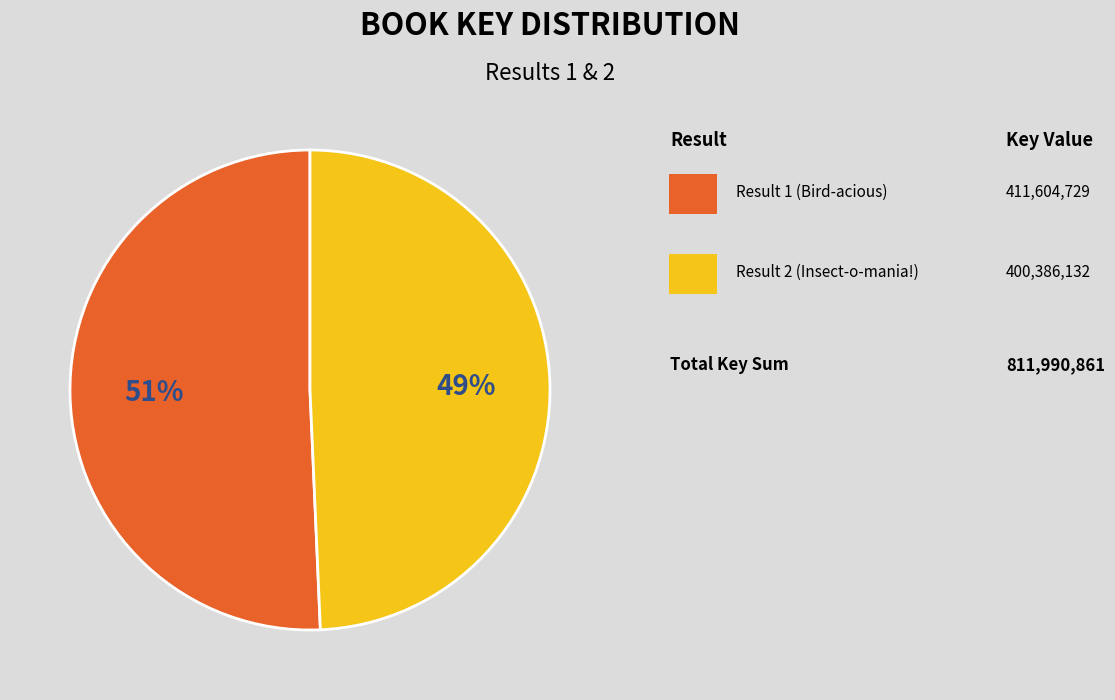

How many segments does this pie chart have?

2